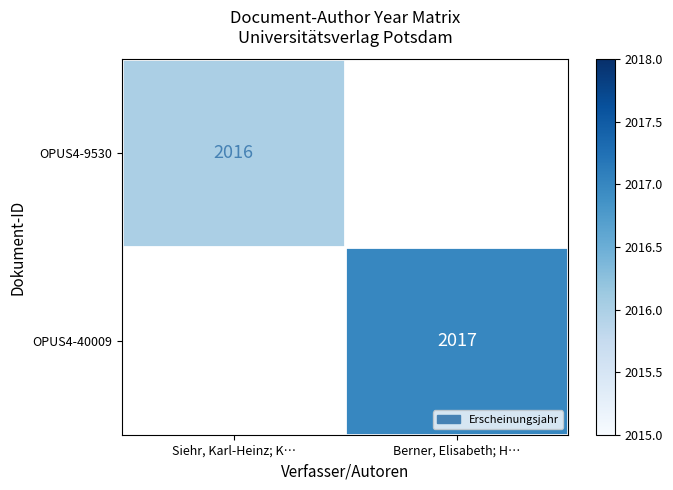

Is it true that OPUS4-40009 equals 1257 at Berner, Elisabeth; H…?

False